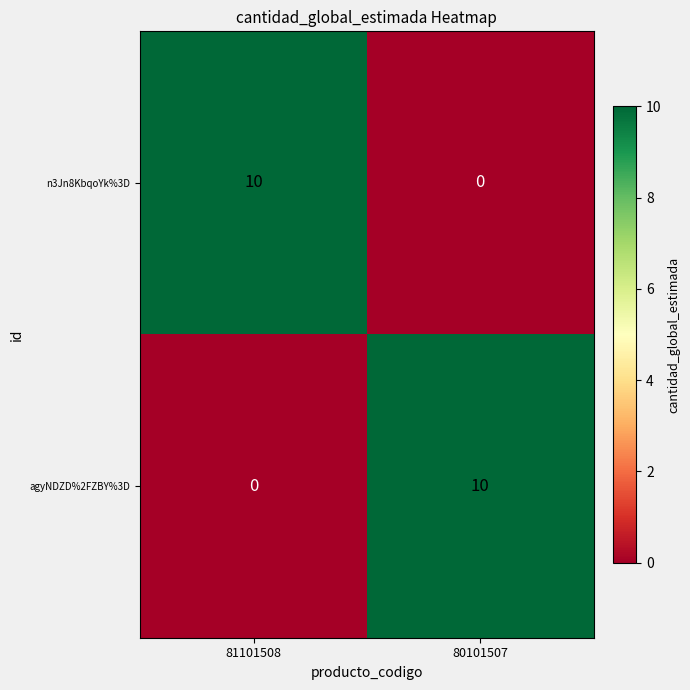

What is the average value of the n3Jn8KbqoYk%3D series?

5